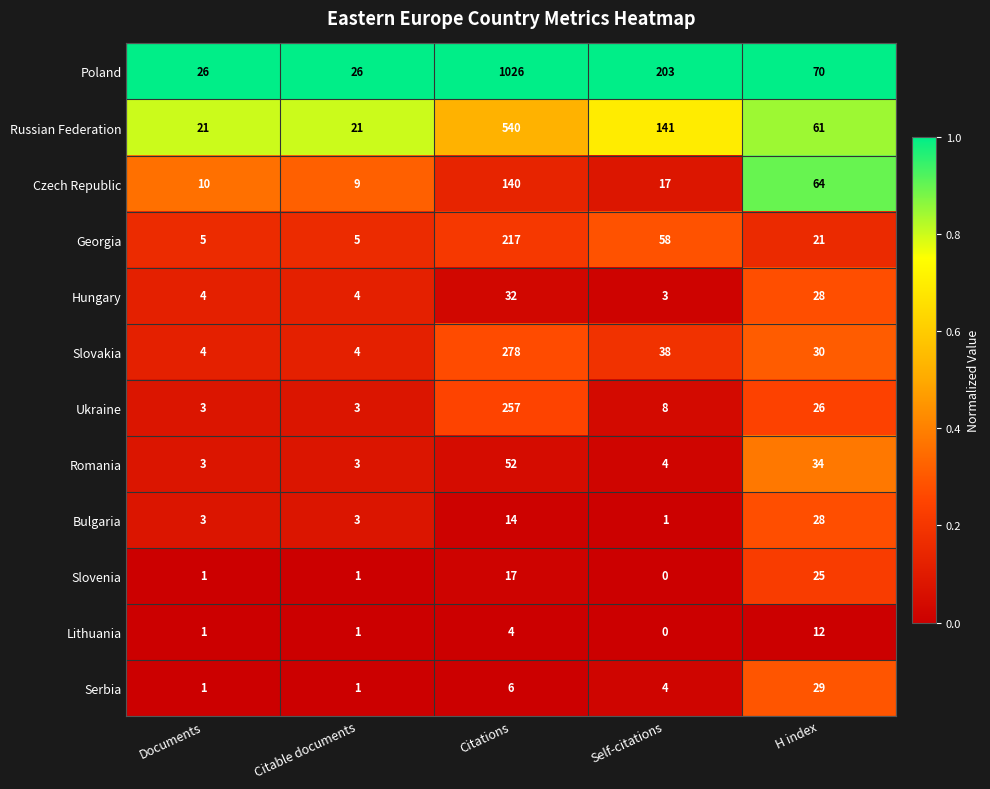

Between Citable documents and H index, which series saw the biggest shift?

Czech Republic